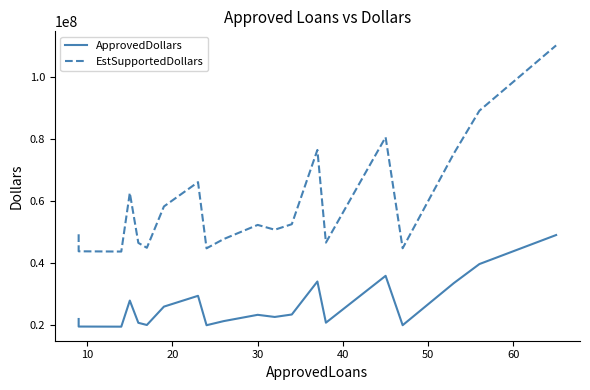

What is the lowest value of the EstSupportedDollars series?

43625250